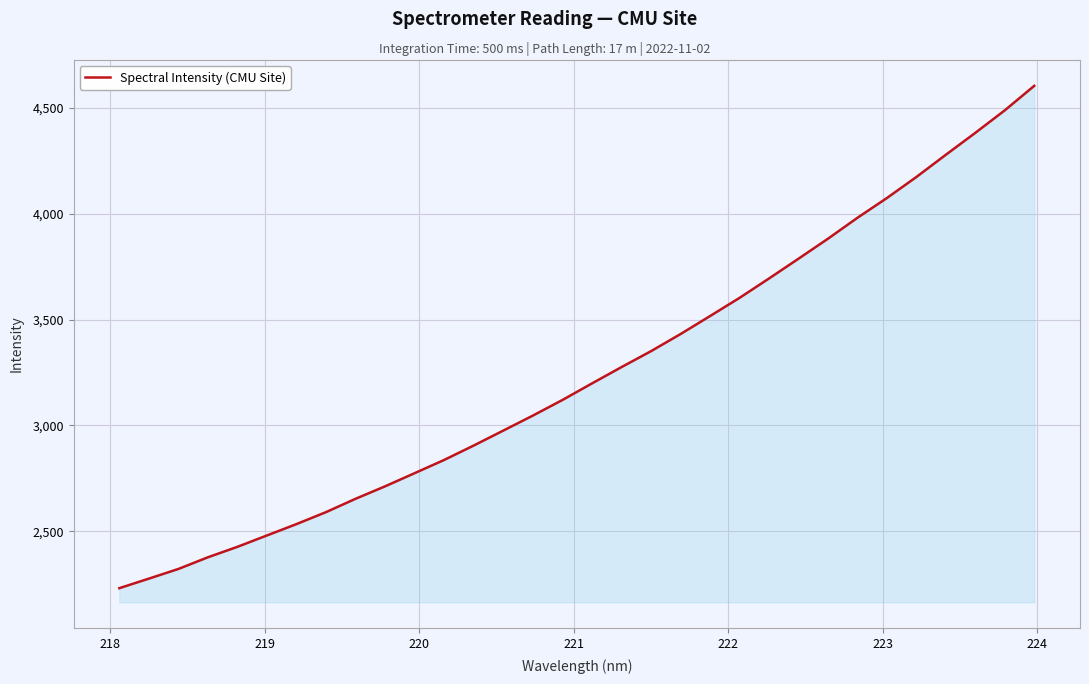

What is the difference between the maximum and minimum values?

2372.7